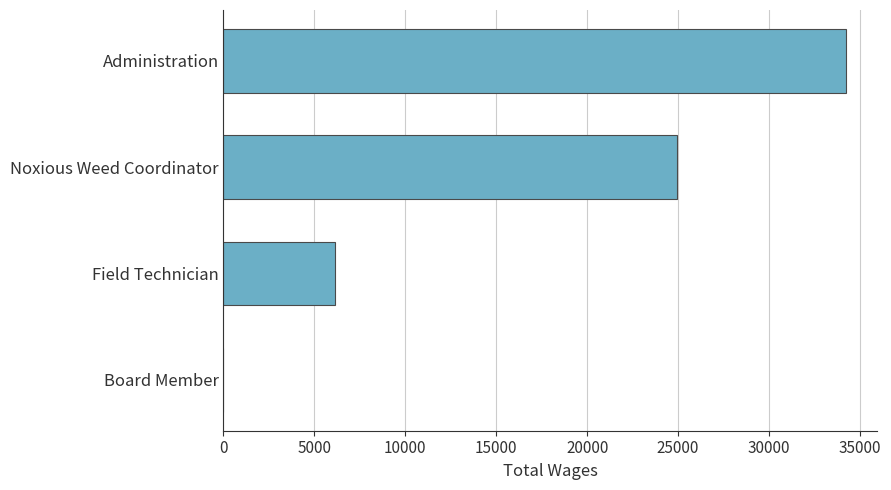

Which has a higher value, Administration or Board Member?

Administration